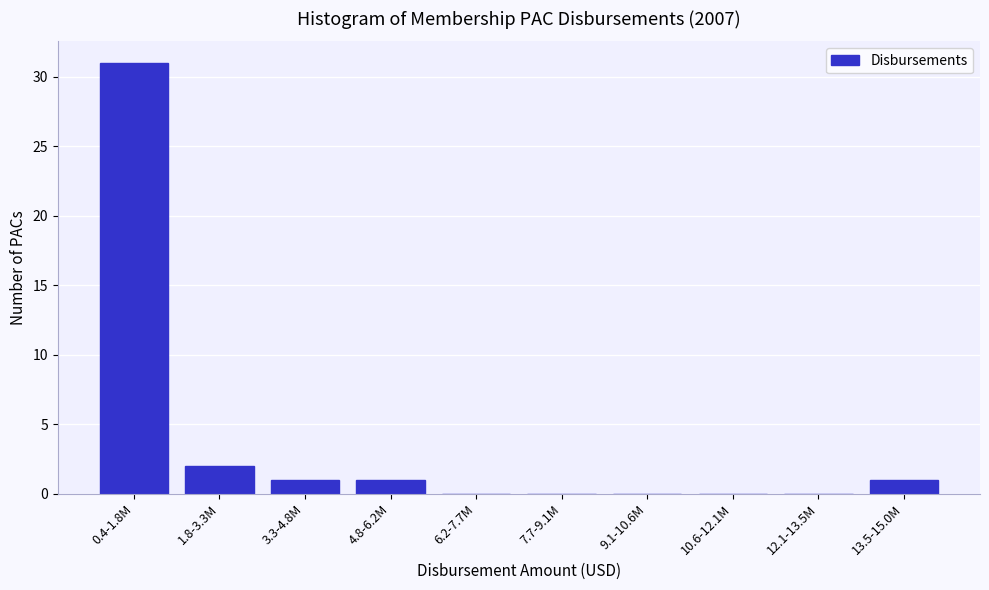

Reading left to right, extract all data points from this chart.

0.4-1.8M=31	1.8-3.3M=2	3.3-4.8M=1	4.8-6.2M=1	6.2-7.7M=0	7.7-9.1M=0	9.1-10.6M=0	10.6-12.1M=0	12.1-13.5M=0	13.5-15.0M=1